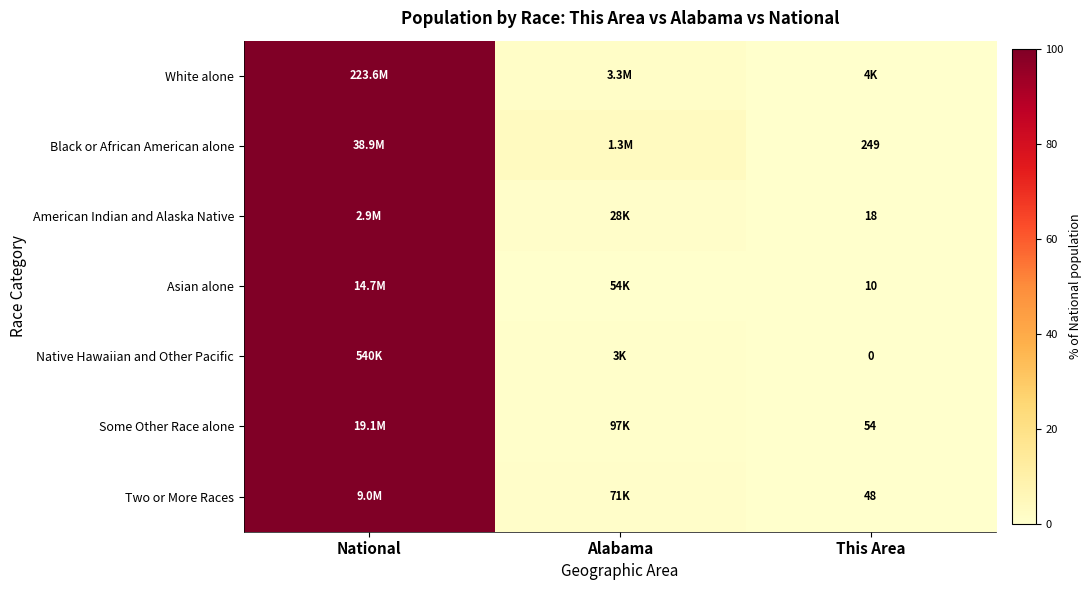

Which category has the lowest value in the American Indian and Alaska Native series?

This Area